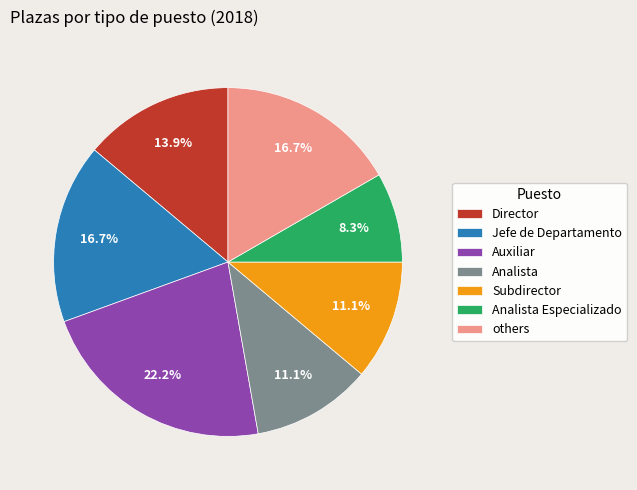

The Analista Especializado slice represents 1% of the pie. True or false?

False